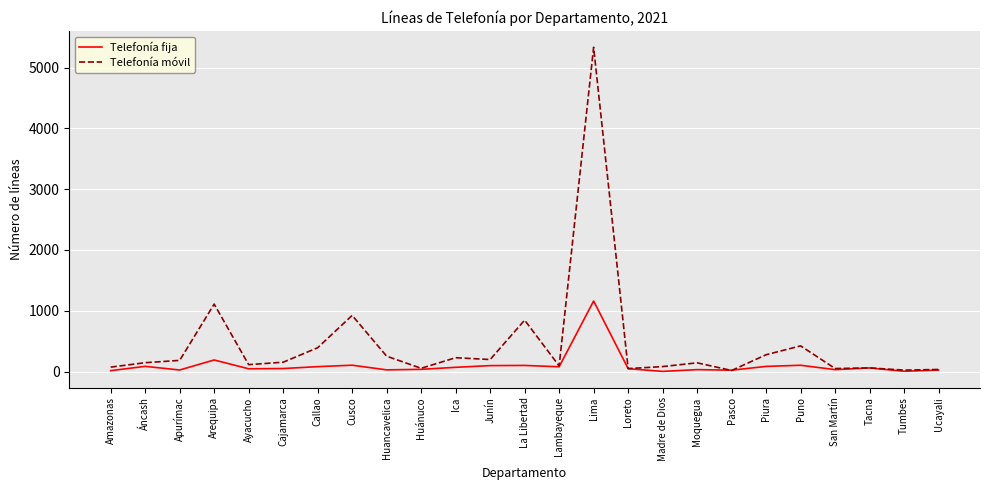

Is it true that Telefonía fija equals 32 at San Martín?

True